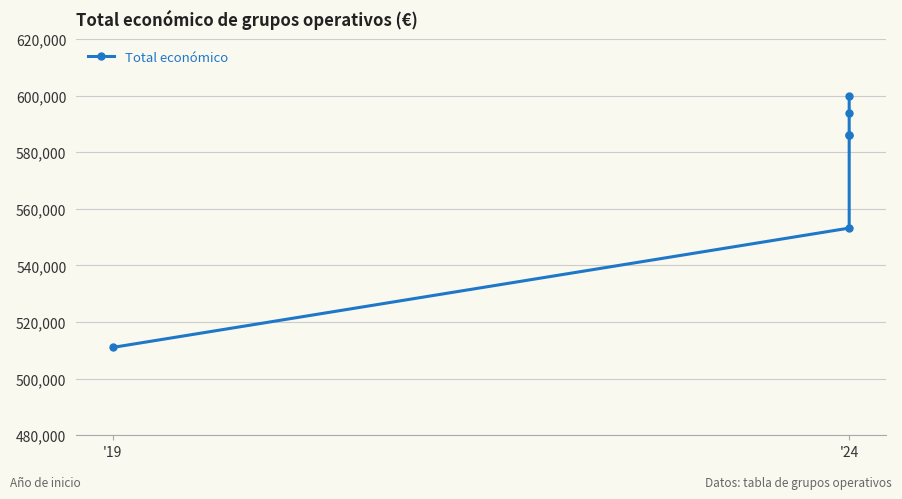

True or false: there are more than 1 points higher than both neighbors.

False